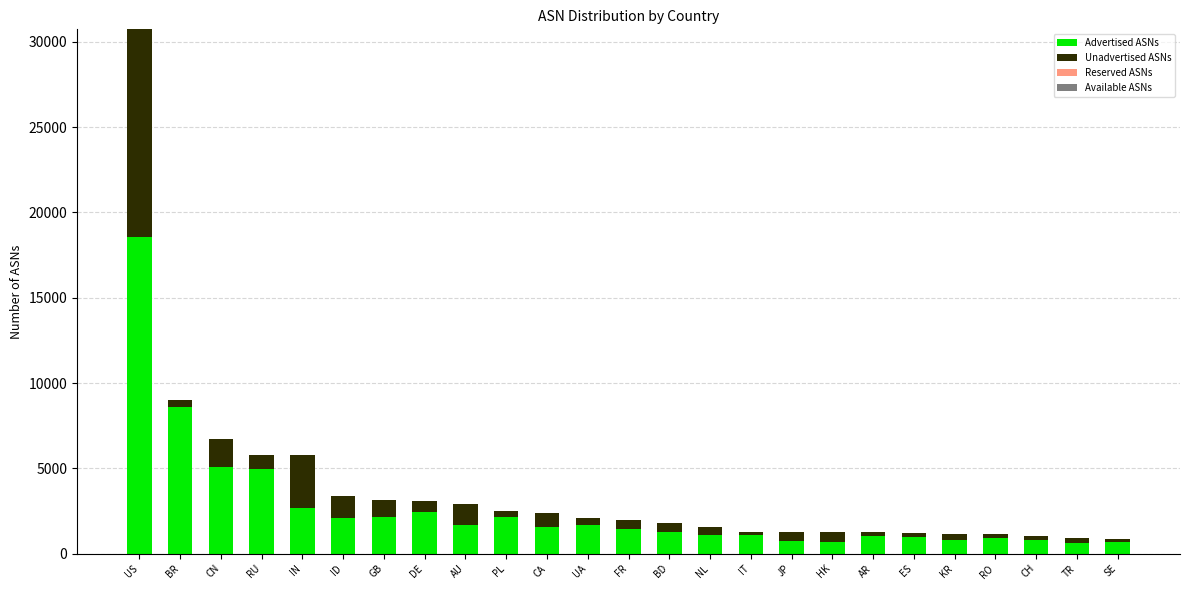

What is the total value across all series at IN?

5787